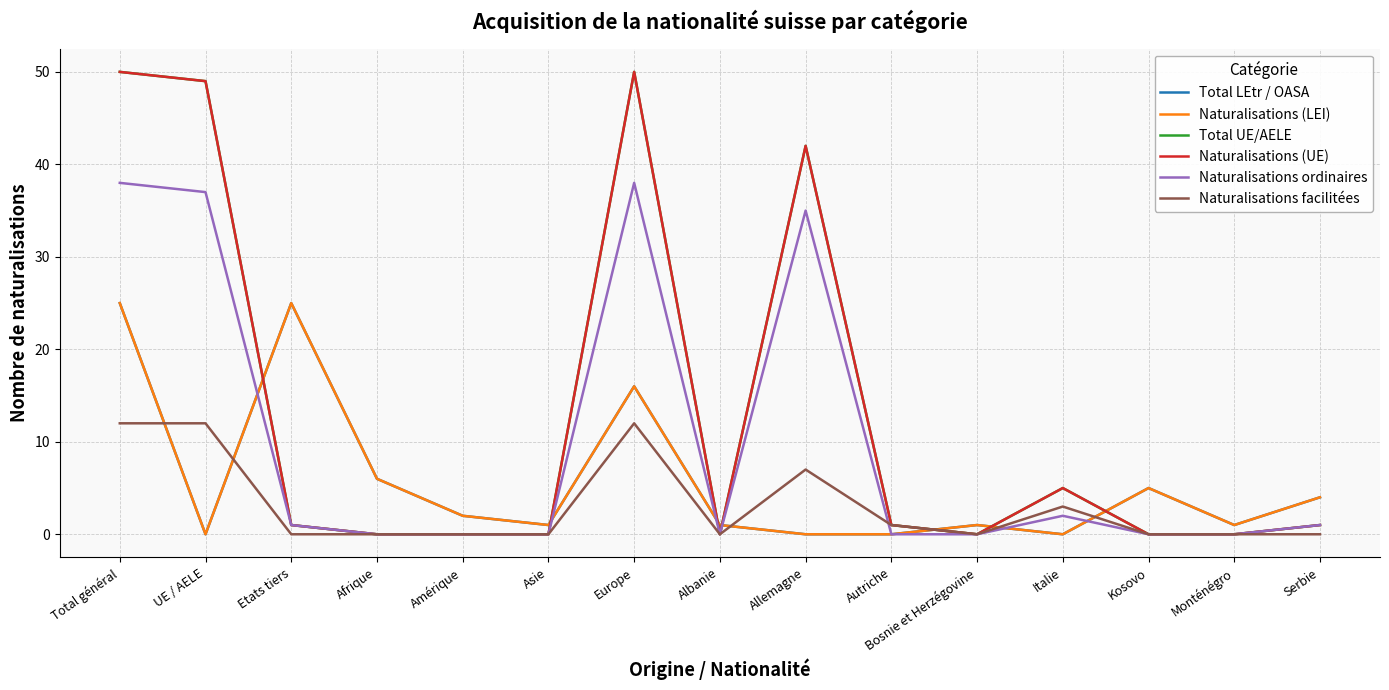

What is the value of the Naturalisations ordinaires point at the 12th from the left?

2